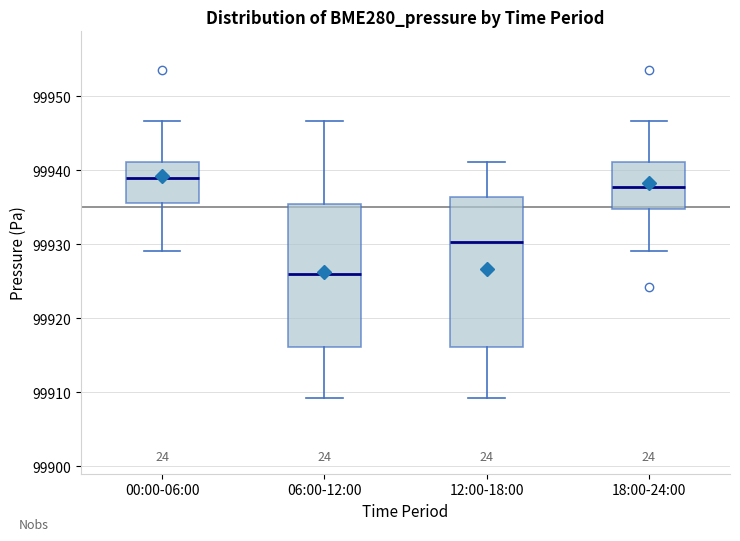

Which box is the tallest, from its lower edge to its upper edge?

12:00-18:00